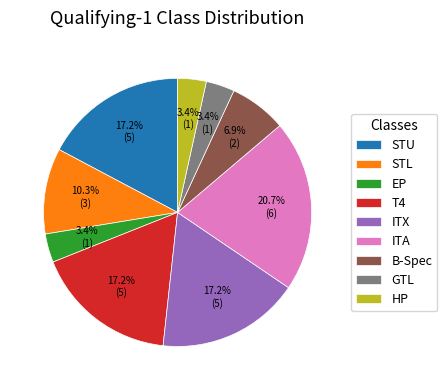

What is the ratio of the value at ITA to the value at STU?

1.2